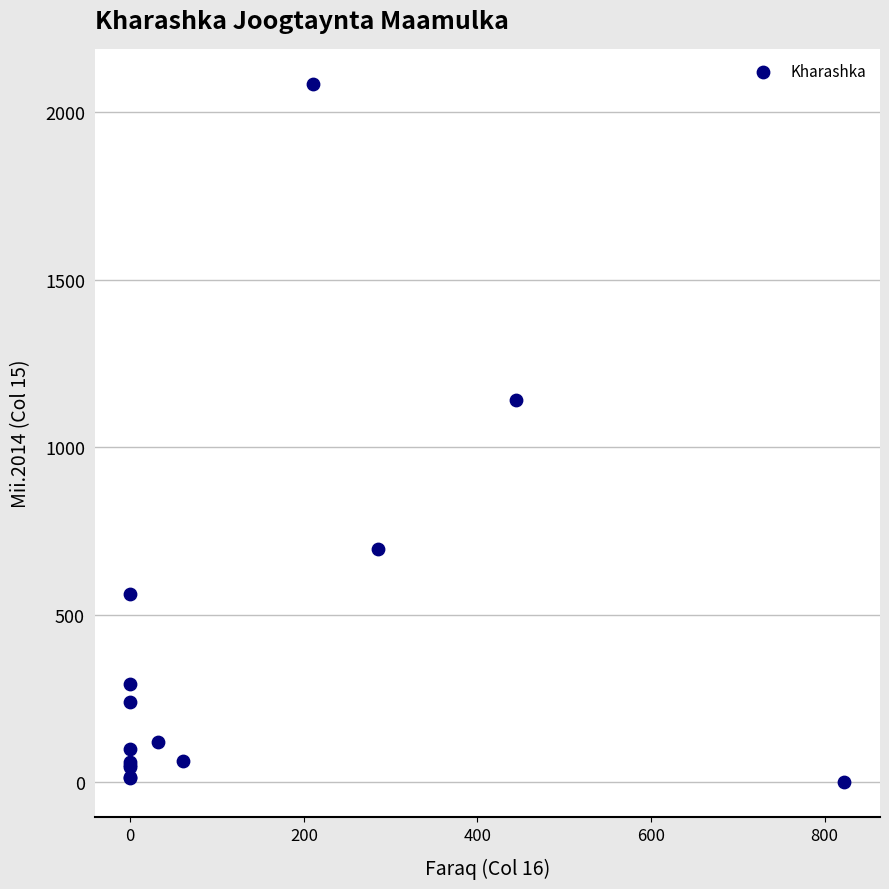

What Y value in the scatter plot is closest to 1042?

1142.4